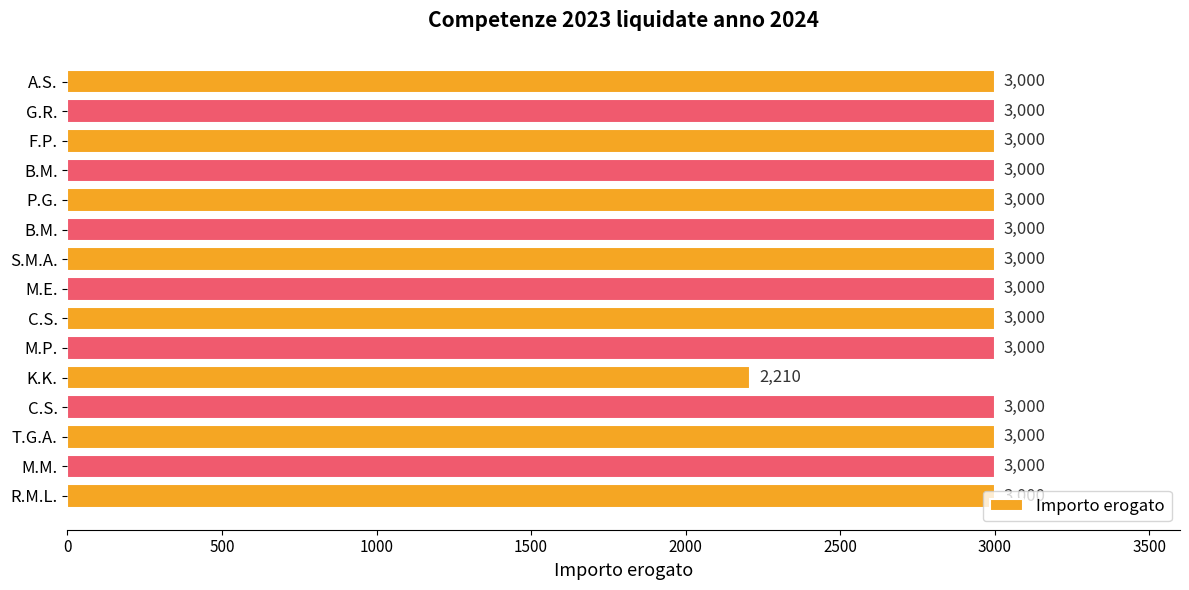

How many categories are shown in the chart?

15